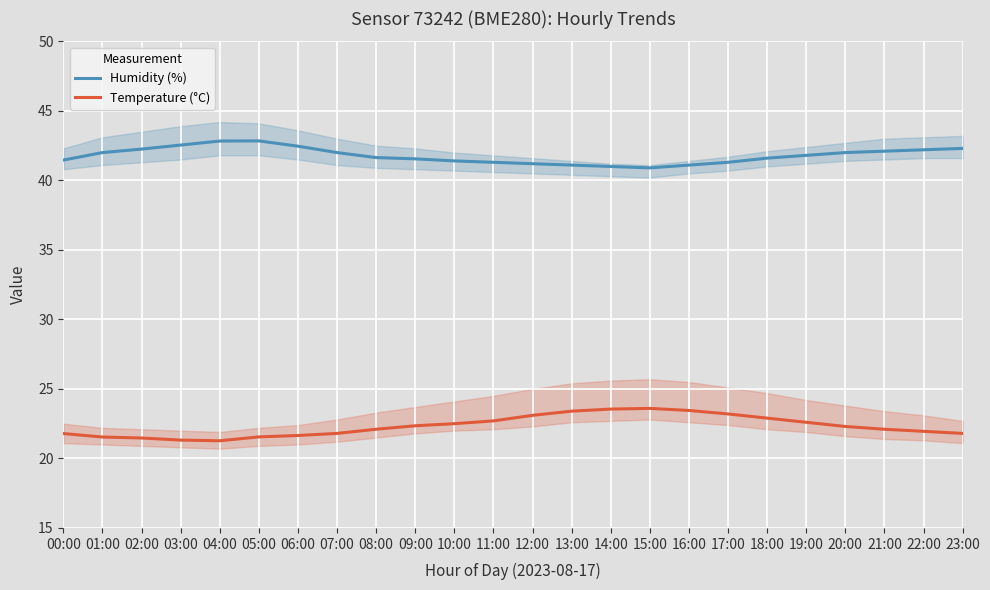

Which category has the highest value across all series?

05:00